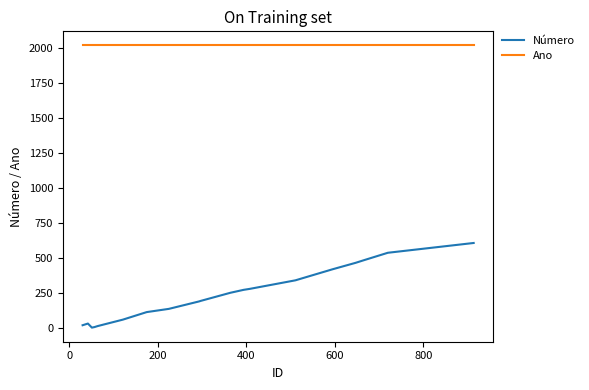

What are all the series names shown in the legend?

Número, Ano